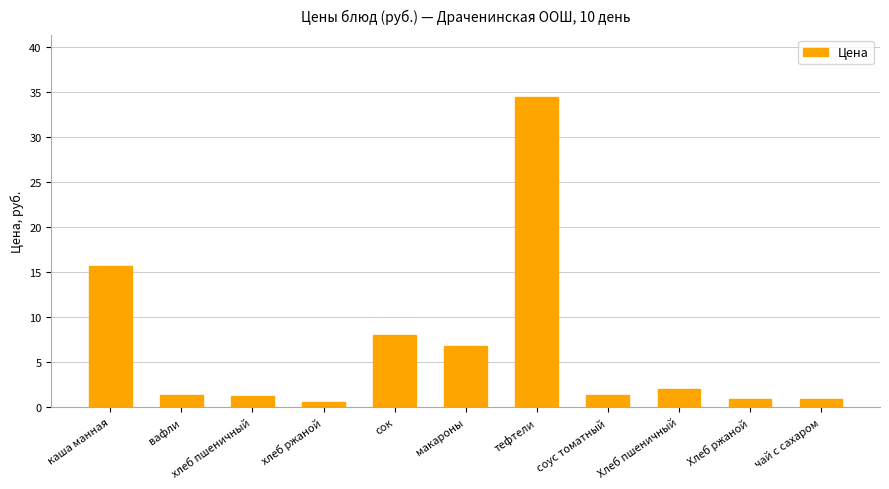

Which label corresponds to the largest value in the chart?

тефтели